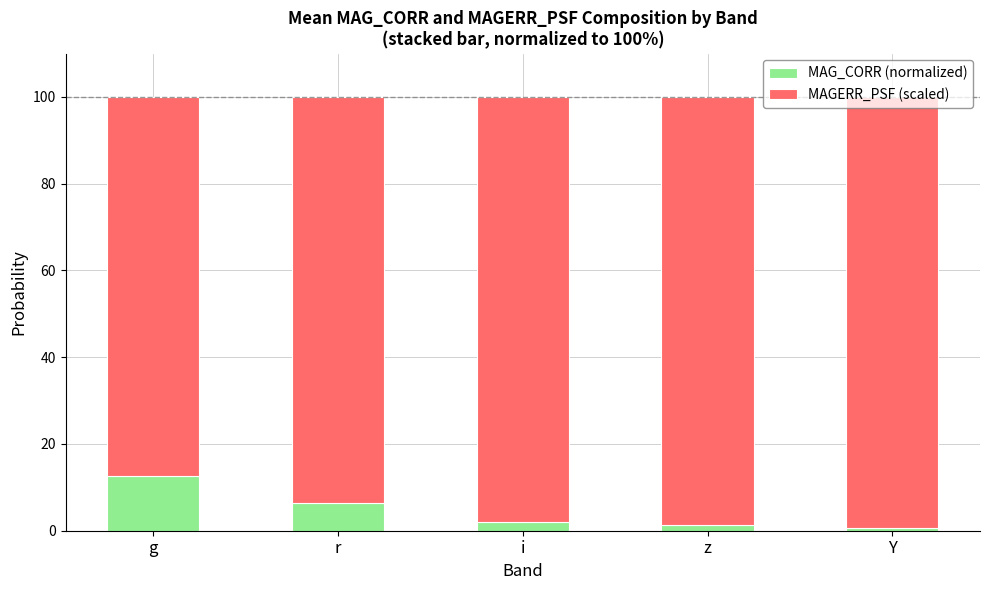

How many data points in MAG_CORR (normalized) are less than 2?

2